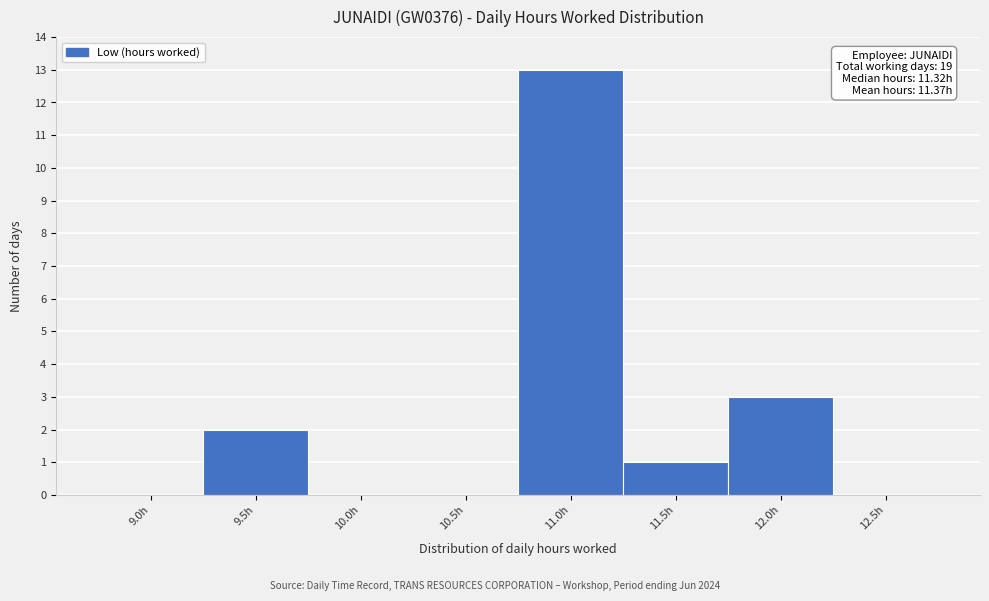

Reading left to right, transcribe all the data shown in this chart.

9.0h=0	9.5h=2	10.0h=0	10.5h=0	11.0h=13	11.5h=1	12.0h=3	12.5h=0